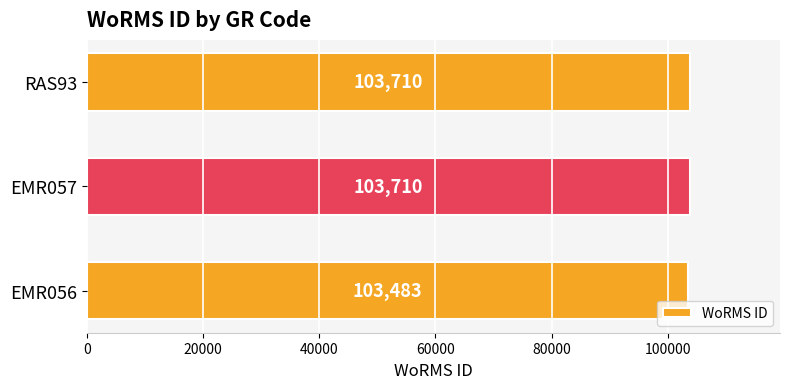

Reading top to bottom, what are all the values shown in this chart?

RAS93=103710	EMR057=103710	EMR056=103483